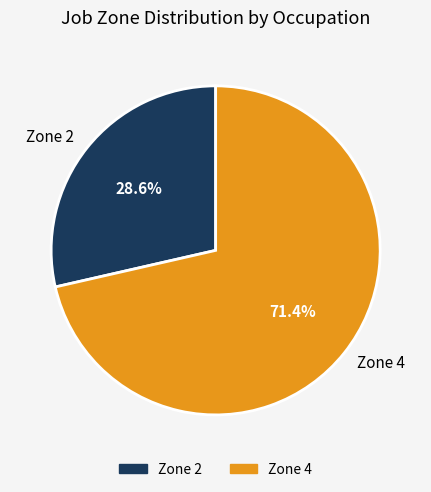

How many segments does this pie chart have?

2